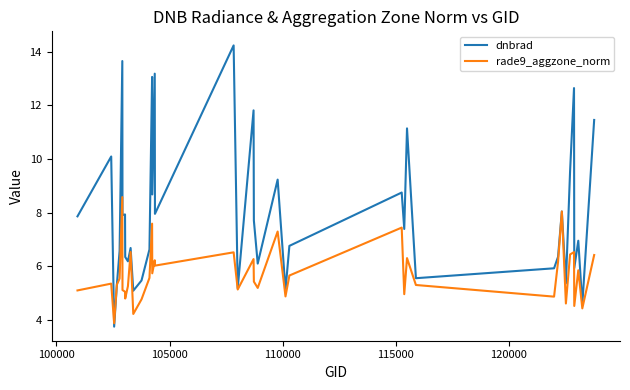

Rank the series by their average value, from highest to lowest.

dnbrad, rade9_aggzone_norm